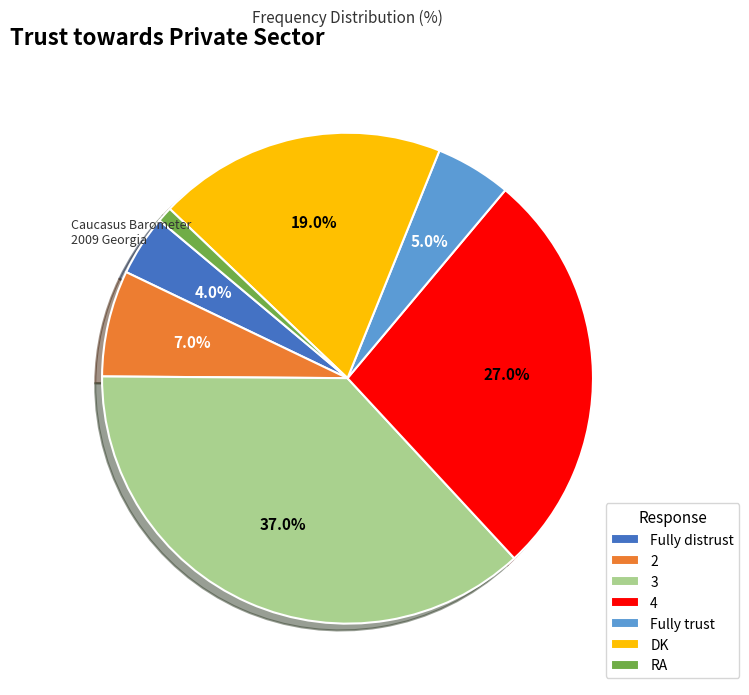

To the nearest percent, what percentage of the pie is 2?

7%